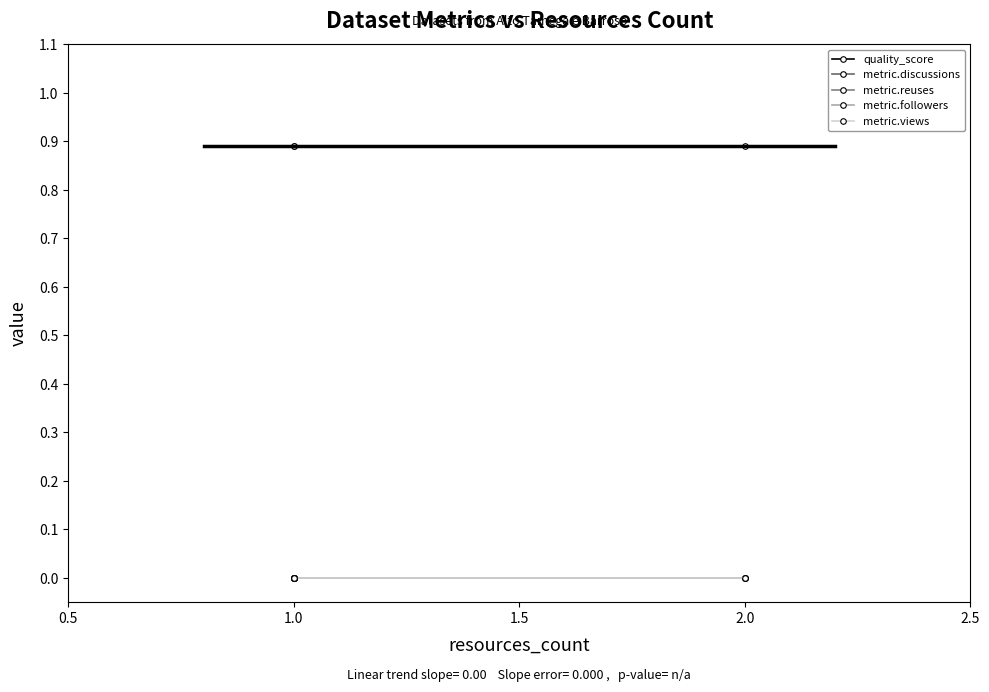

The value of metric.views at 0.5 is 0.0. True or false?

True